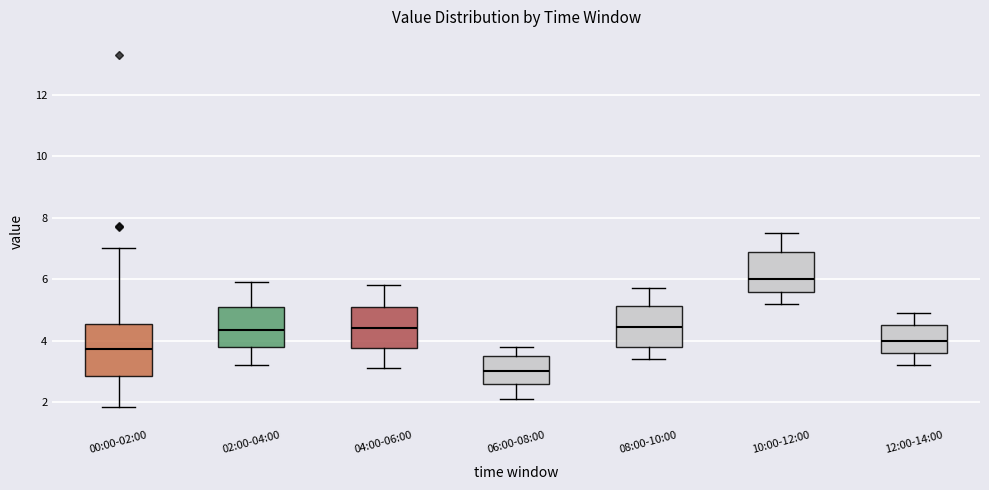

Which box is the tallest, from its lower edge to its upper edge?

00:00-02:00